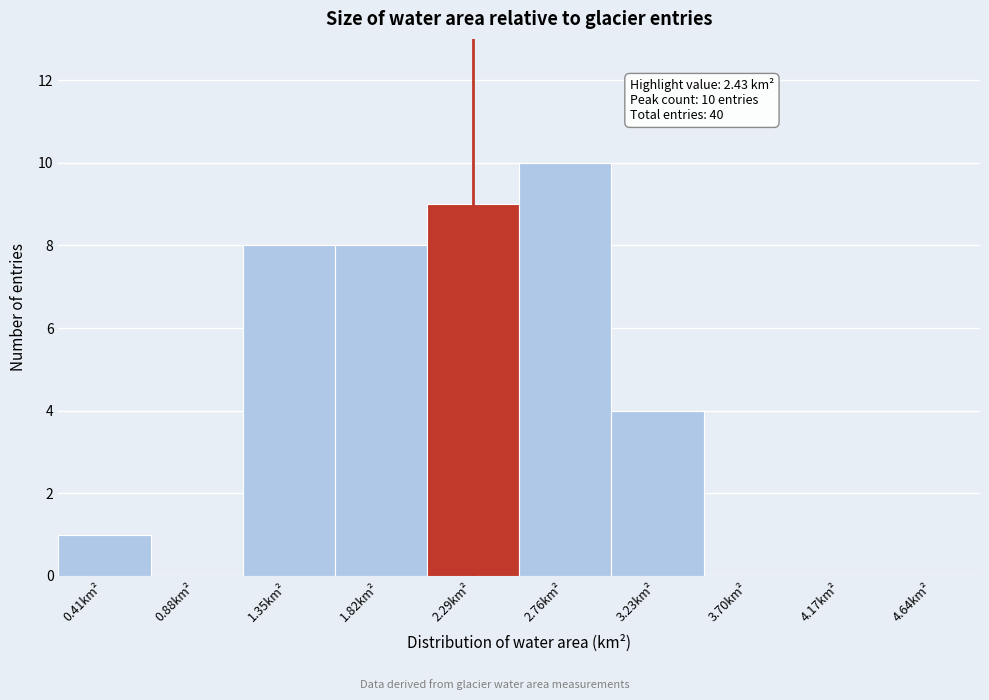

Reading right to left, transcribe all the data shown in this chart.

4.64km²=0	4.17km²=0	3.70km²=0	3.23km²=4	2.76km²=10	2.29km²=9	1.82km²=8	1.35km²=8	0.88km²=0	0.41km²=1